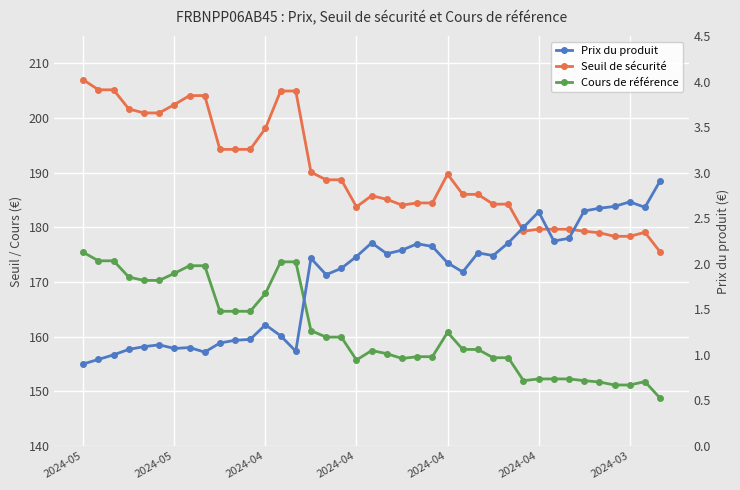

At which category is the sum across all series the highest?

2024-05